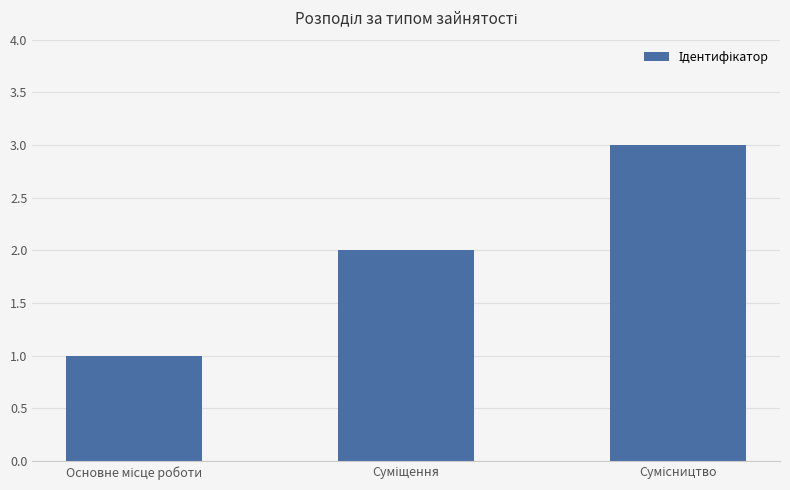

What is the greatest value displayed?

3